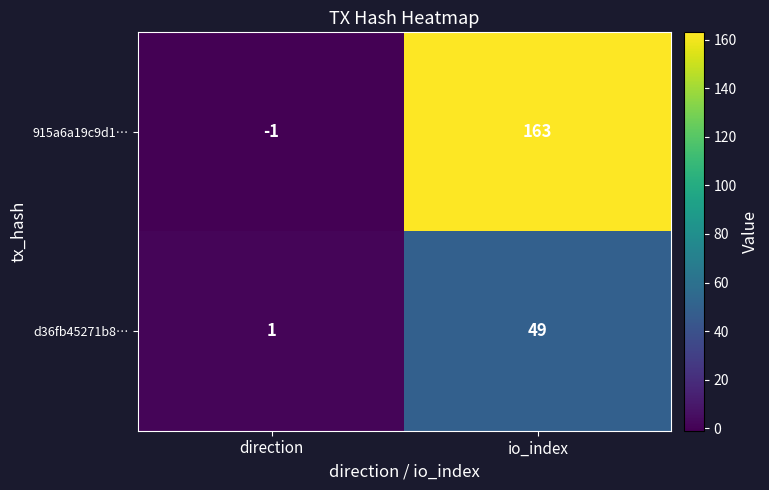

Reading left to right, extract all data points from this chart.

915a6a19c9d1…: direction=-1	io_index=163
d36fb45271b8…: direction=1	io_index=49